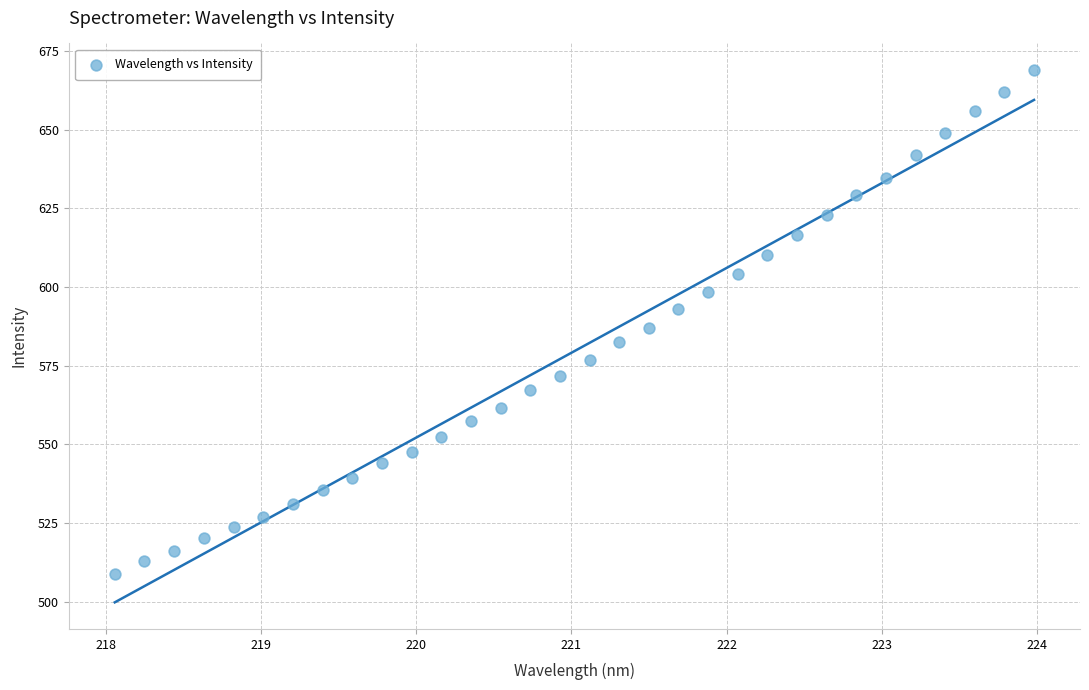

What is the range of Y values (max minus min)?

160.1